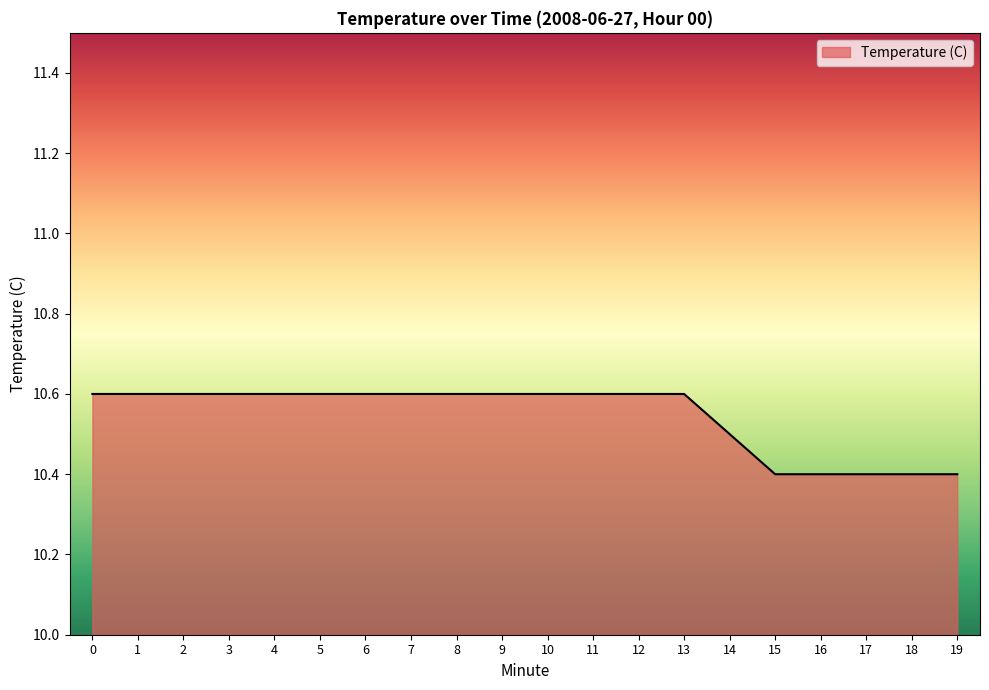

Which has a higher value, 1 or 15?

1